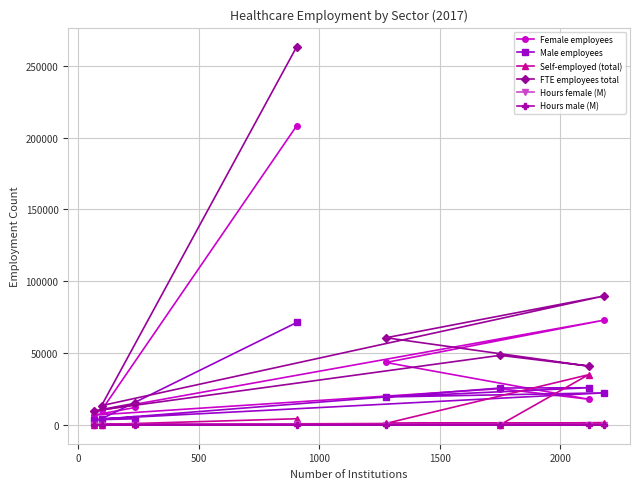

Which series has the largest range (max minus min)?

FTE employees total